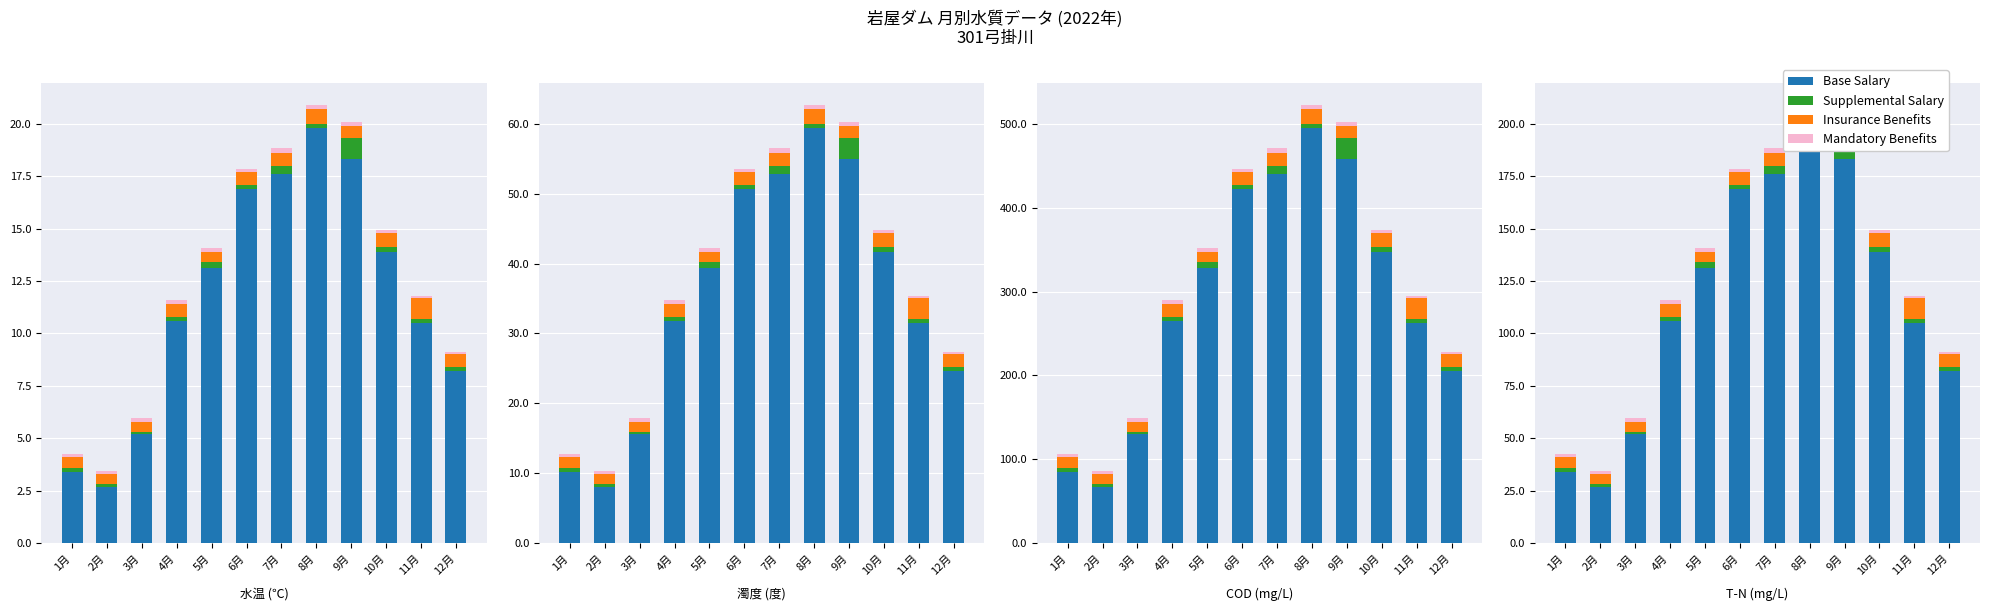

What are all the series names shown in the legend?

Base Salary, Supplemental Salary, Insurance Benefits, Mandatory Benefits